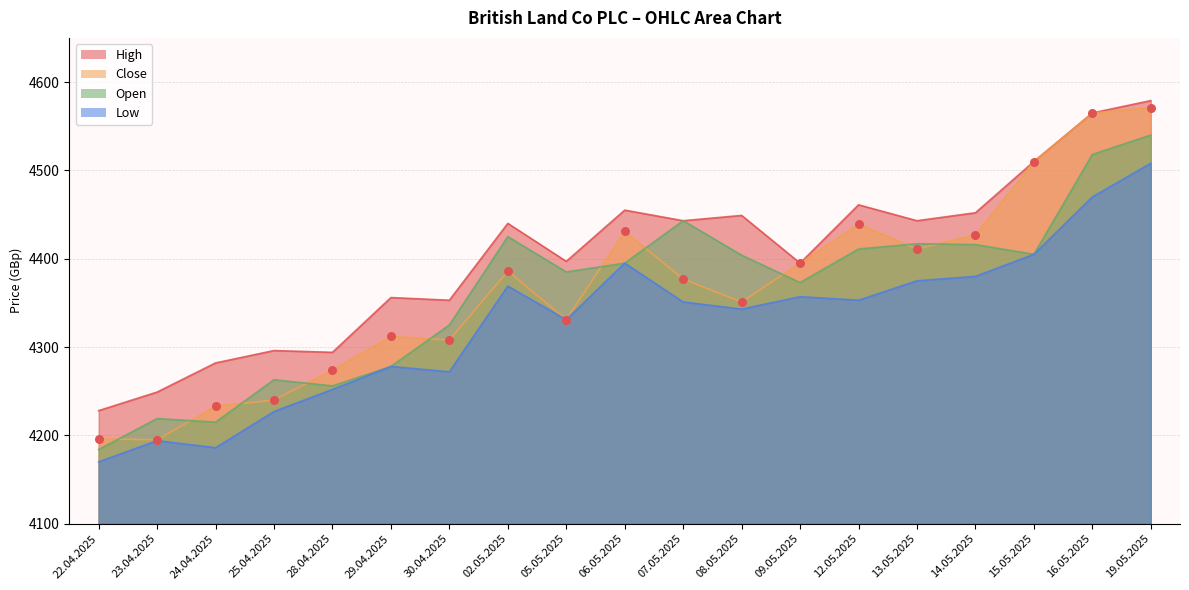

Is the value of High at 09.05.2025 greater than the value of Open at 08.05.2025?

No